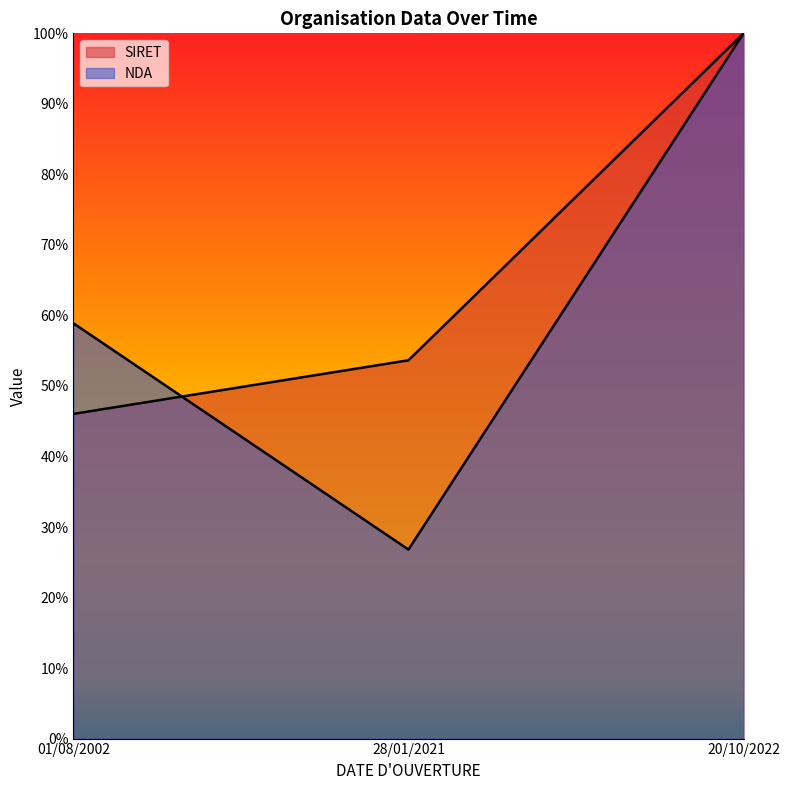

What is the sum of all SIRET values?

2.0